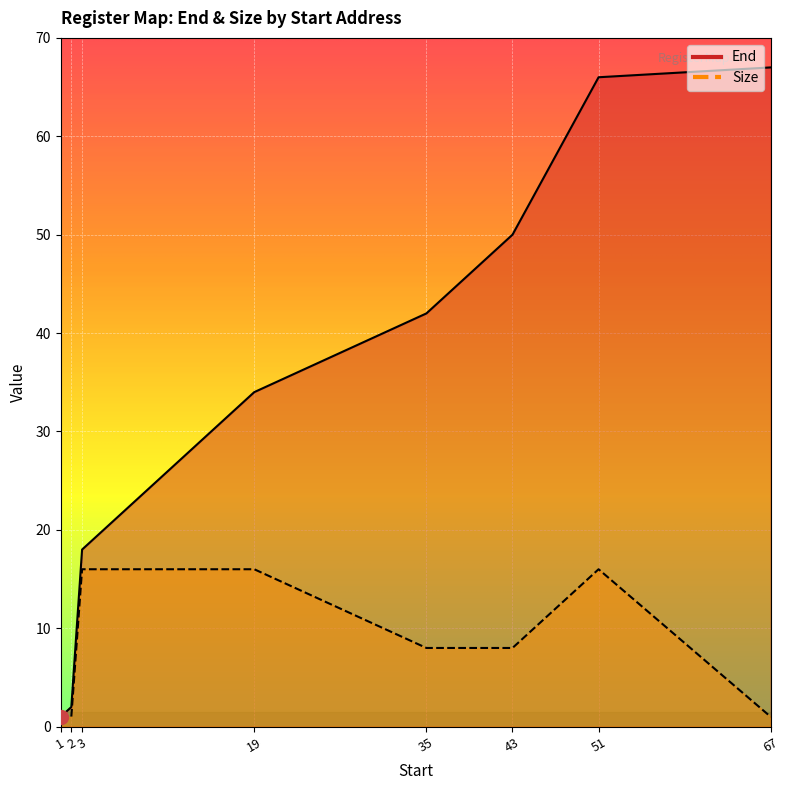

At which label is Size closest to 8?

35